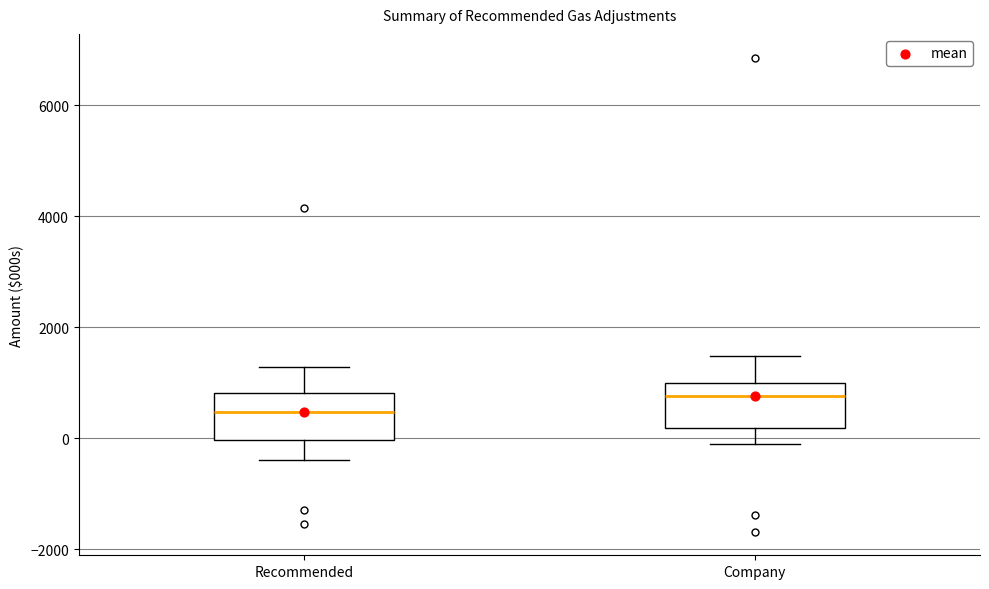

Which box's median line is the highest?

Company